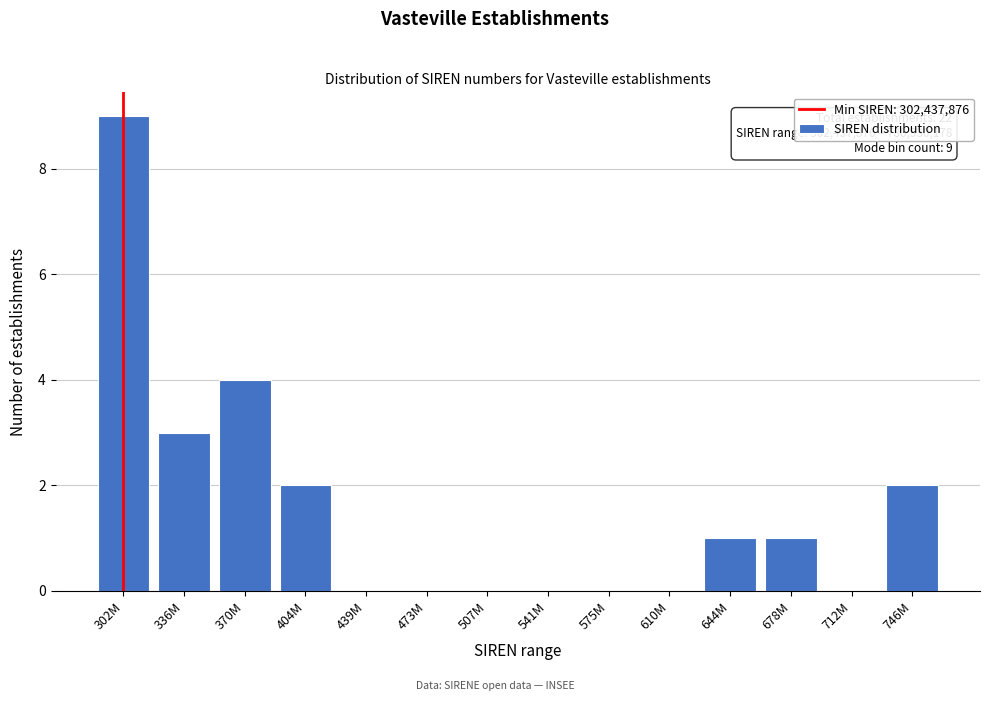

Reading left to right, extract all data points from this chart.

302M=9	336M=3	370M=4	404M=2	439M=0	473M=0	507M=0	541M=0	575M=0	610M=0	644M=1	678M=1	712M=0	746M=2